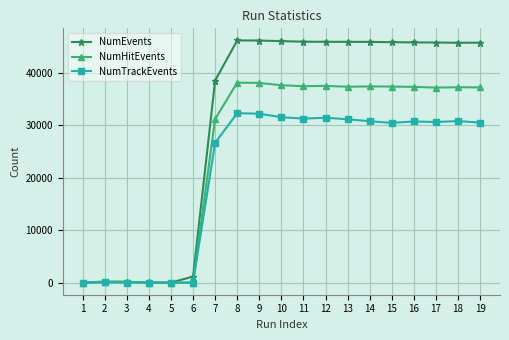

Rank the series by their average value, from lowest to highest.

NumTrackEvents, NumHitEvents, NumEvents